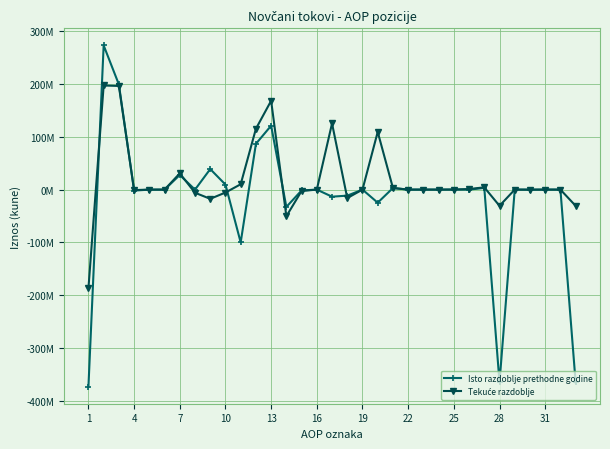

Does the chart have visible grid lines?

Yes